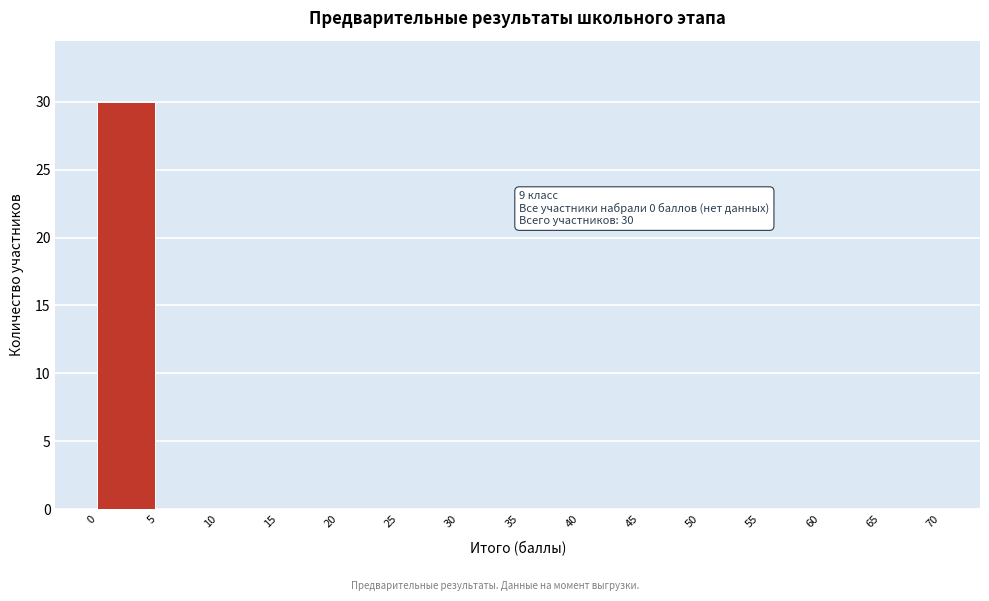

Over which range of the x-axis is the bar tallest?

0 to 5